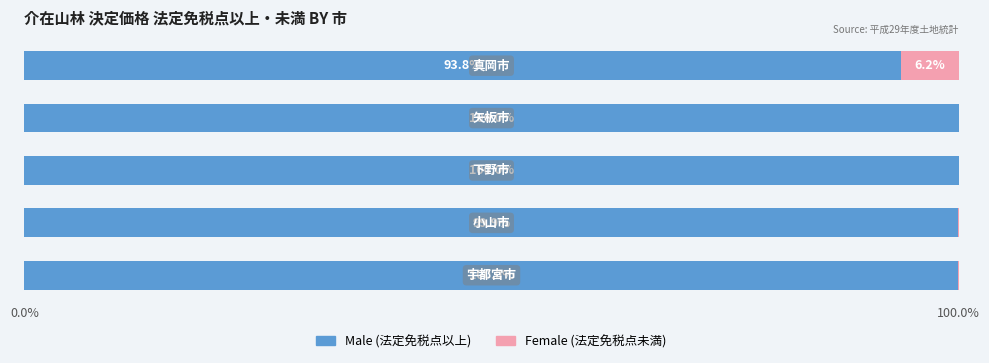

The Male series shows 25.4 at 0.0%. True or false?

False